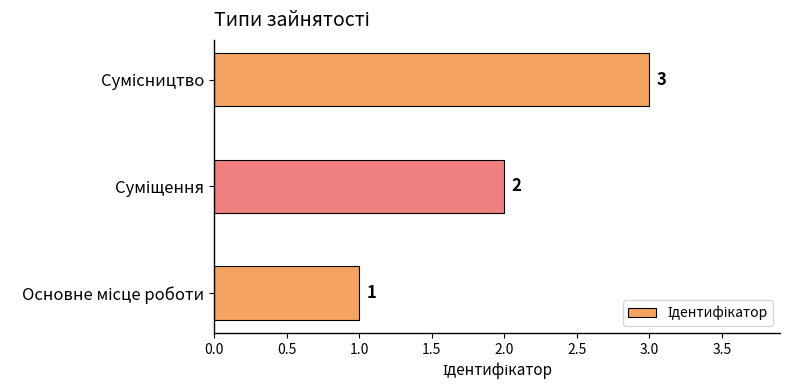

How many bars are there in total?

3